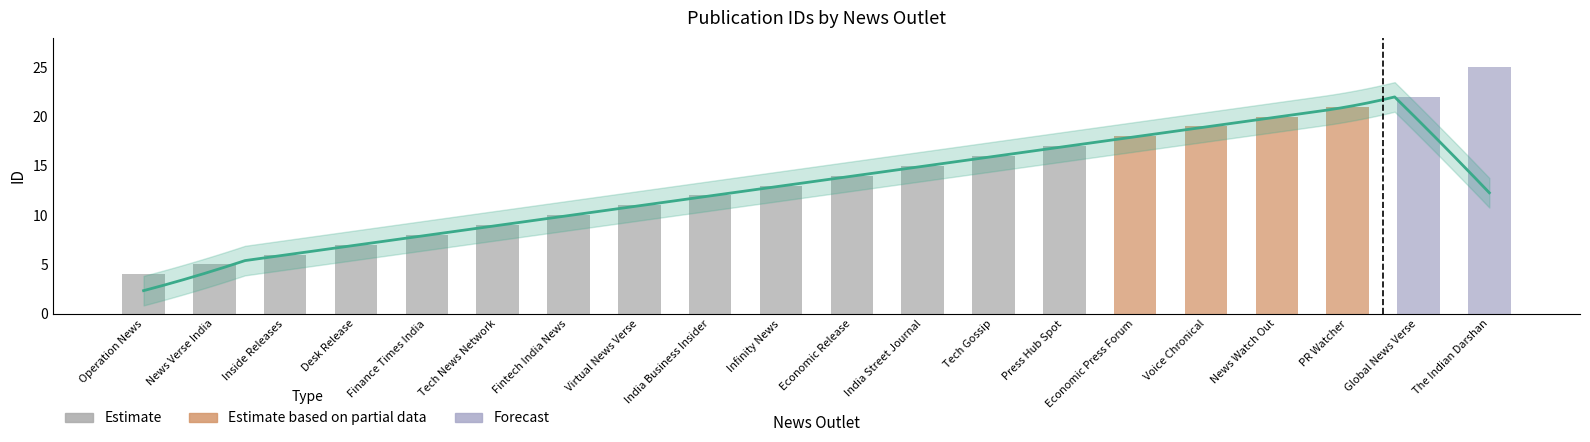

The chart shows a value of 17 at India Business Insider. True or false?

False